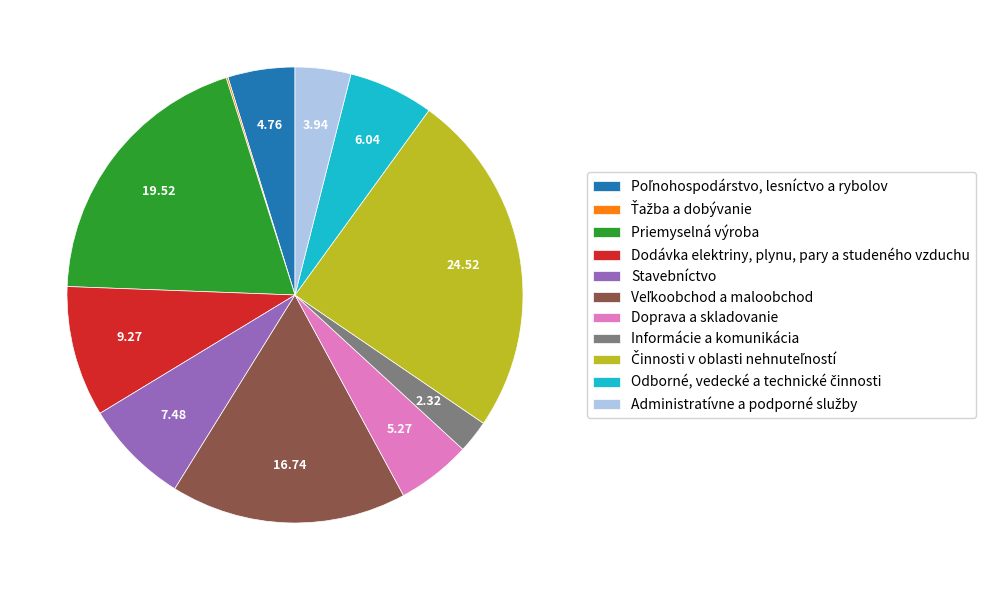

Approximately how many times larger is the value at Doprava a skladovanie compared to Dodávka elektriny, plynu, pary a studeného vzduchu?

0.6